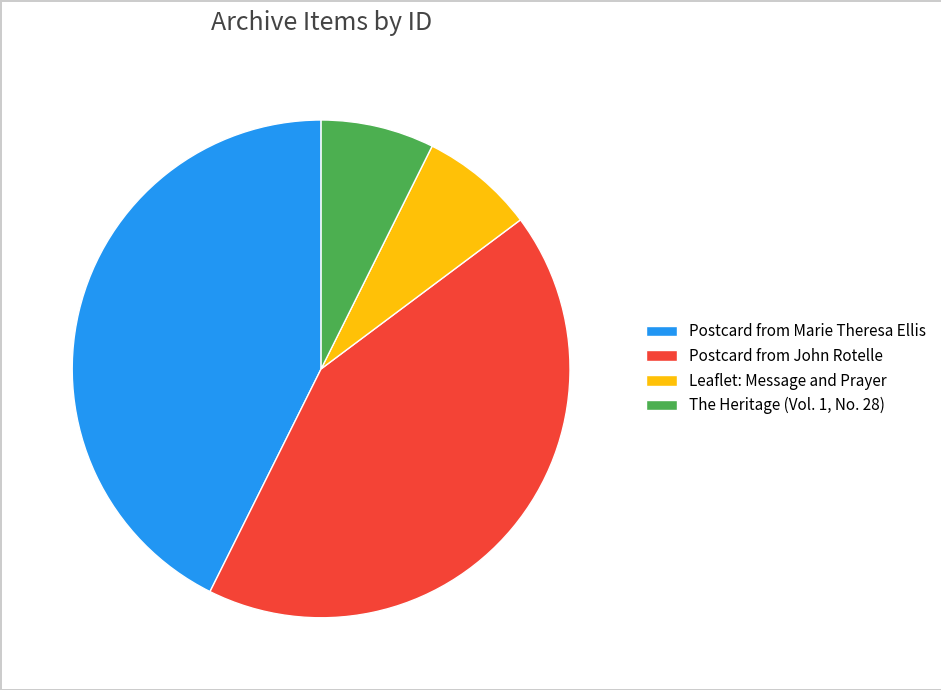

True or false: Postcard from Marie Theresa Ellis accounts for 43% of the total.

True